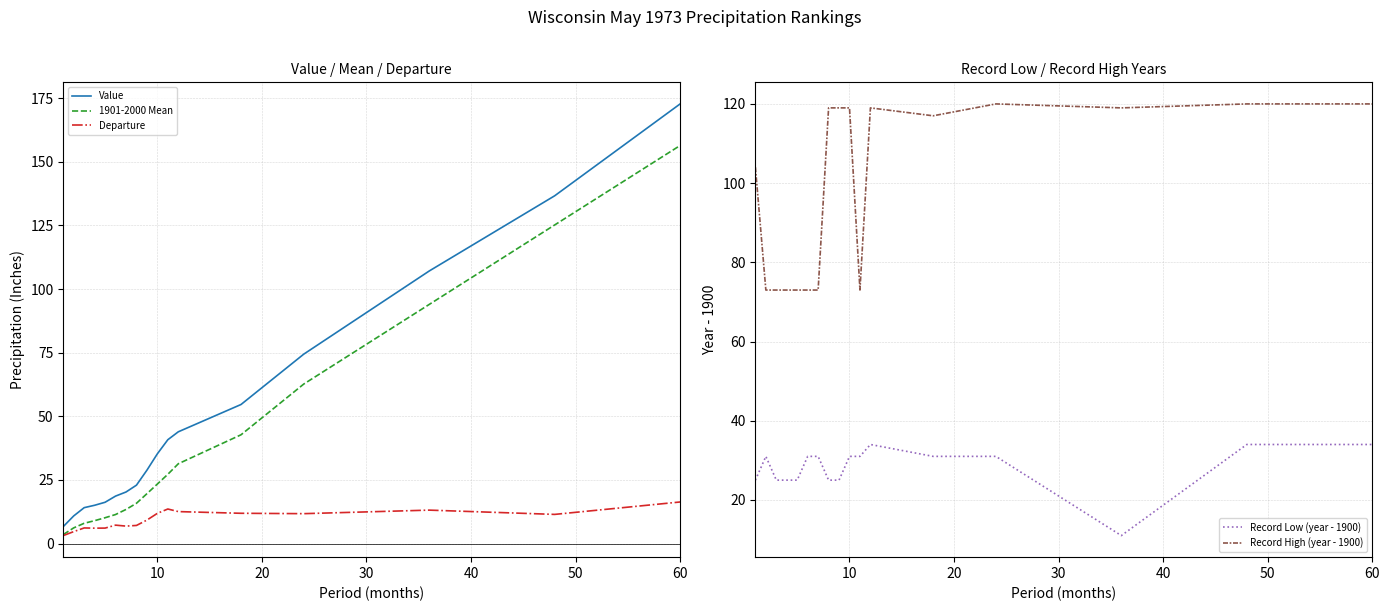

What is the maximum value for 1901-2000 Mean?

156.4